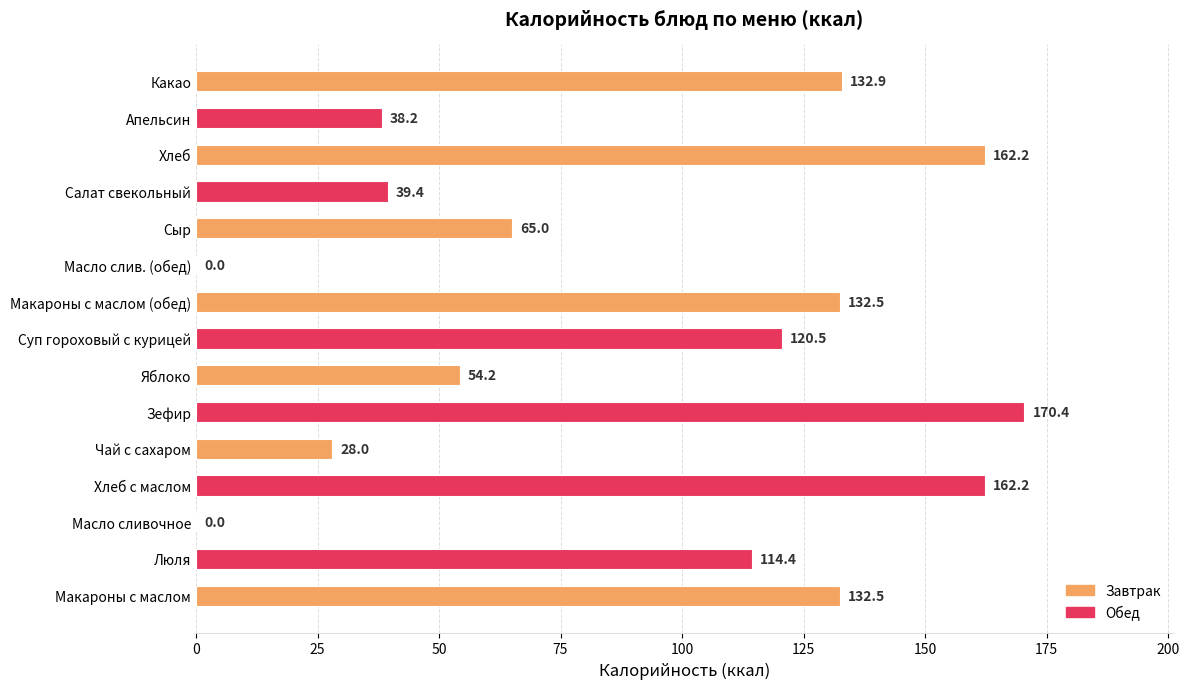

Between Масло слив. (обед) and Хлеб, which is larger?

Хлеб